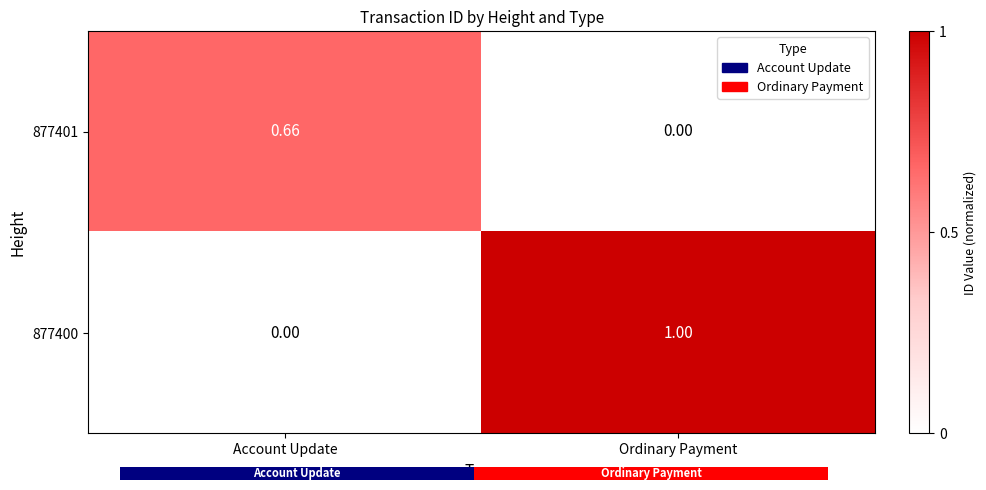

List the labels in order of 877400 value, largest first.

Ordinary Payment, Account Update